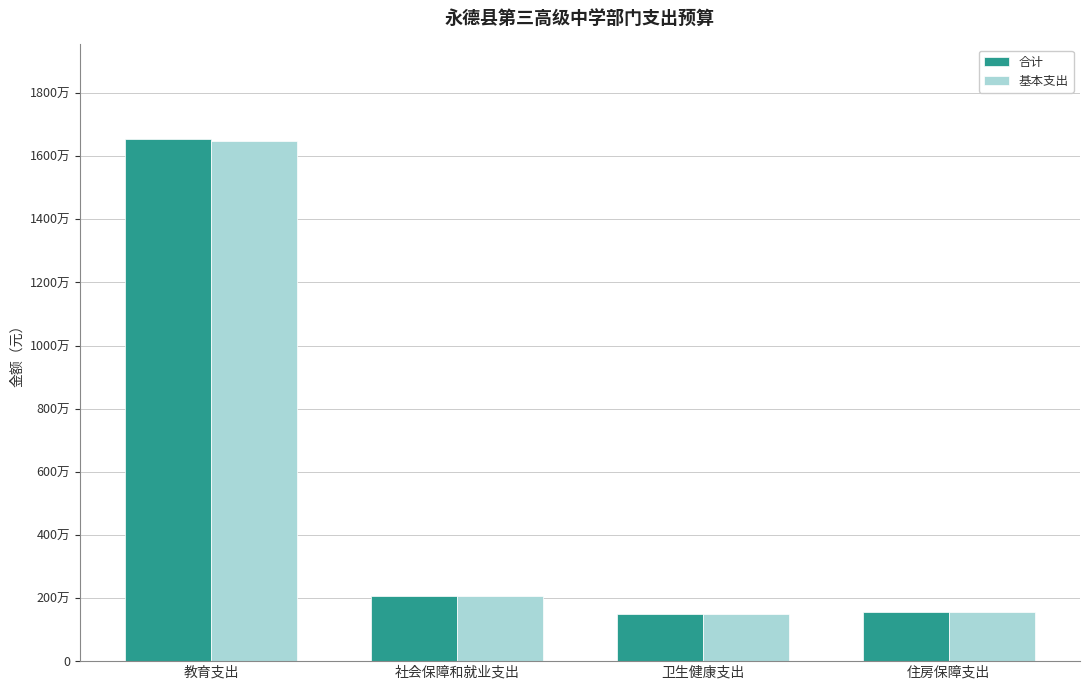

Does the chart contain stacked bars?

No